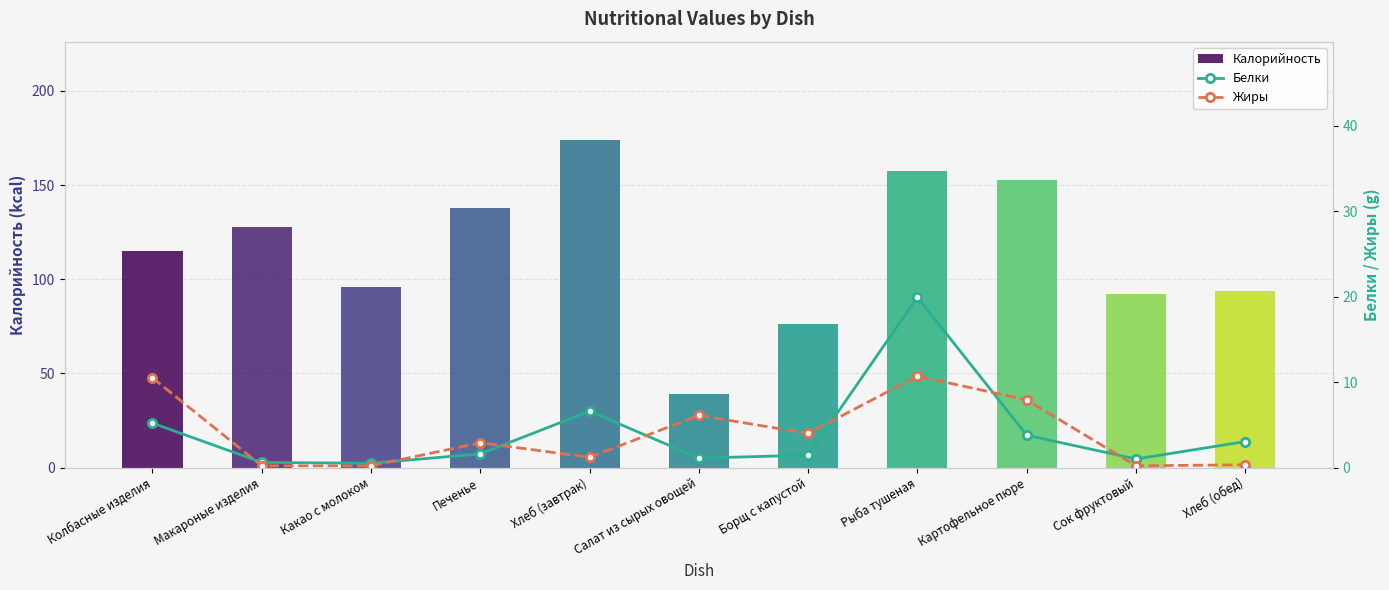

Reading left to right, extract all data points from this chart.

Калорийность: 115.0	128.0	96.0	138.0	174.0	39.0	76.0	157.5	152.5	92.0	94.0
Белки: 5.2	0.6	0.5	1.6	6.6	1.1	1.4	19.9	3.8	1.0	3.0
Жиры: 10.5	0.2	0.2	2.9	1.2	6.1	4.0	10.7	7.9	0.2	0.3